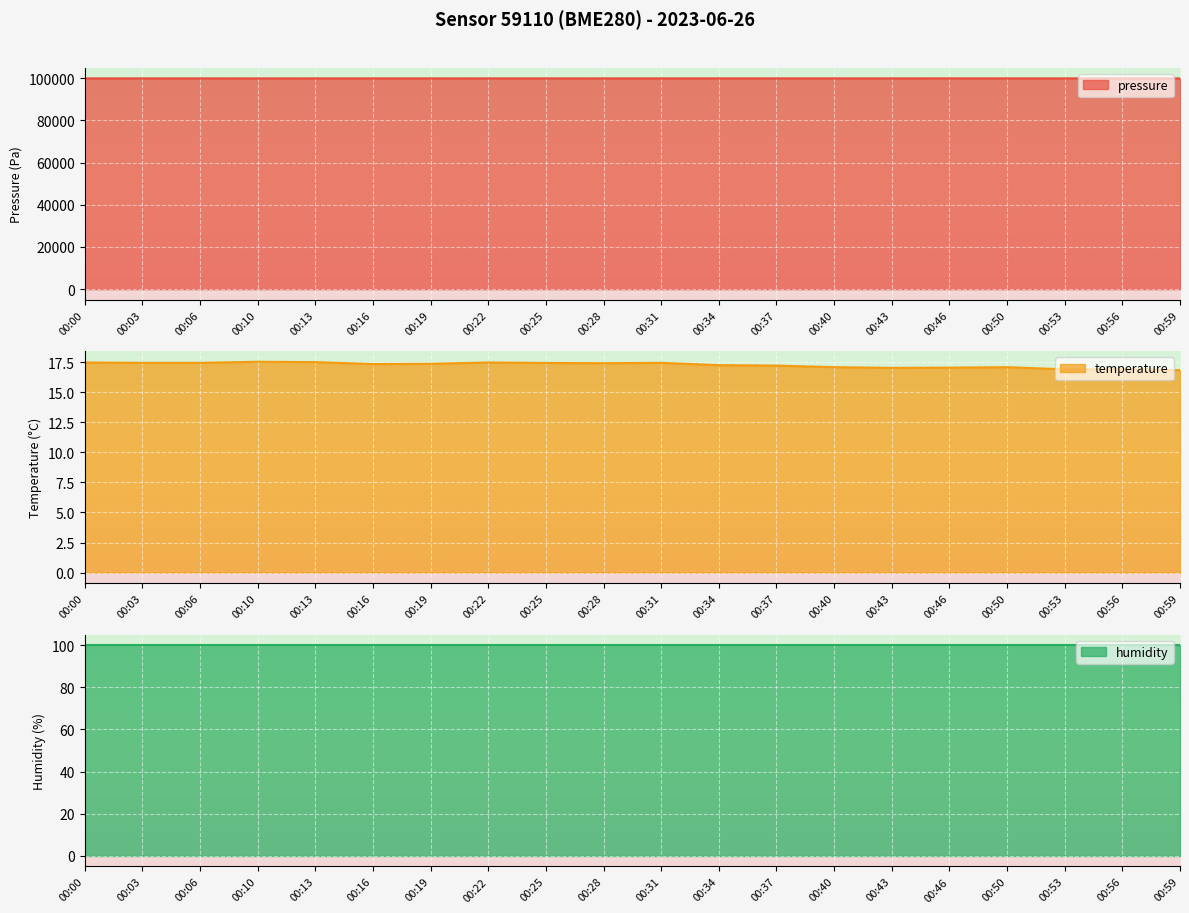

How many interior local peaks does the pressure series have?

5